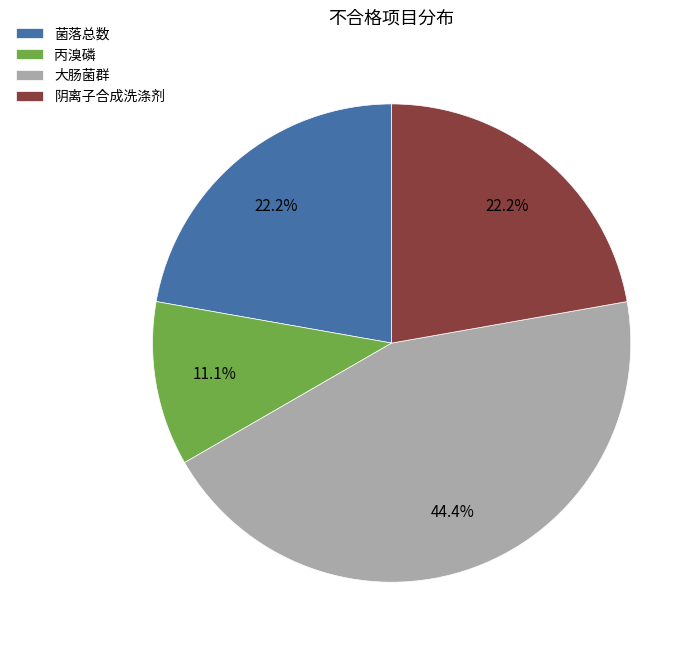

To the nearest percent, what portion does 菌落总数 represent?

22%